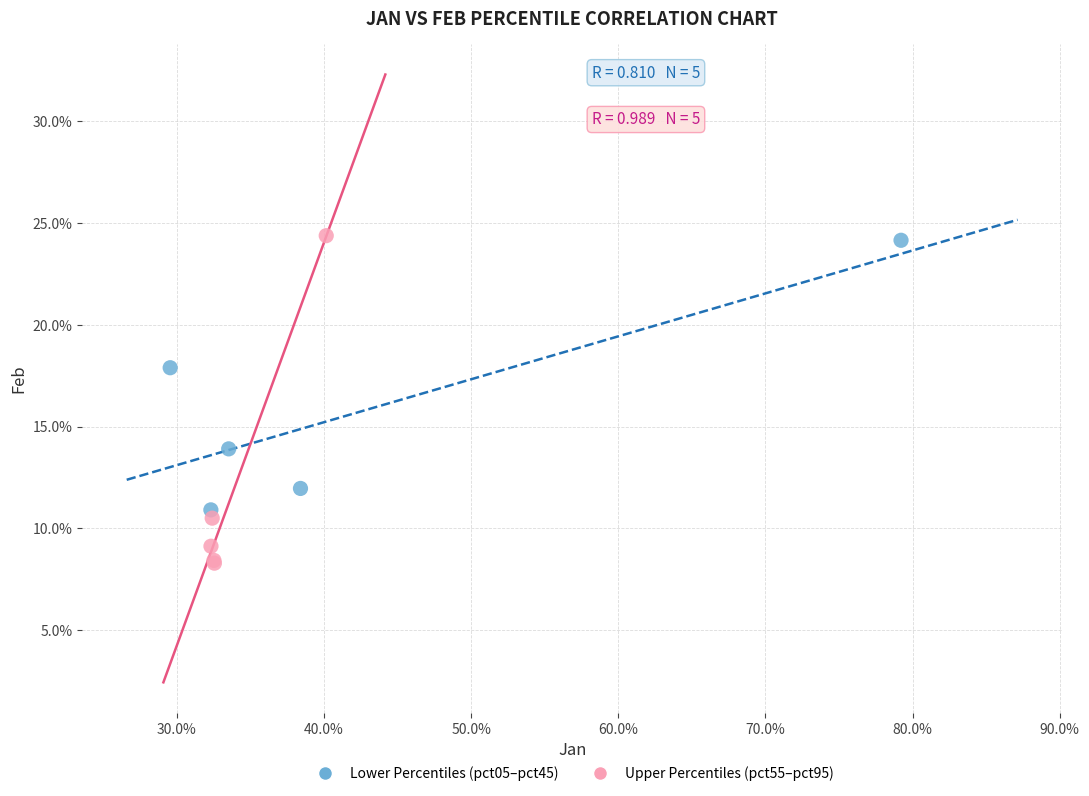

What are all the series names shown in the legend?

Lower Percentiles (pct05–pct45), Upper Percentiles (pct55–pct95)